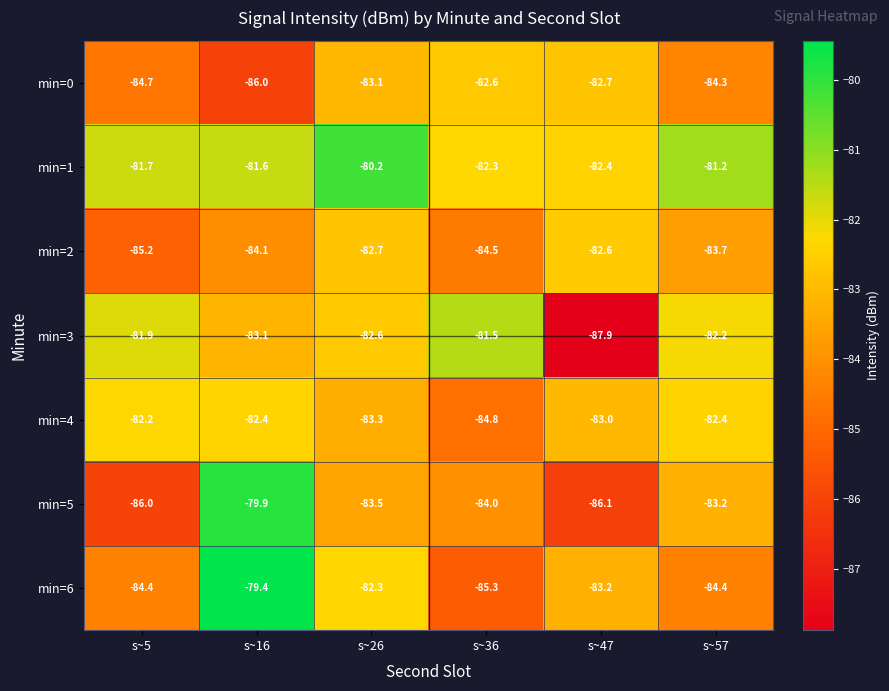

Between s~5 and s~57, which series saw the biggest shift?

min=5